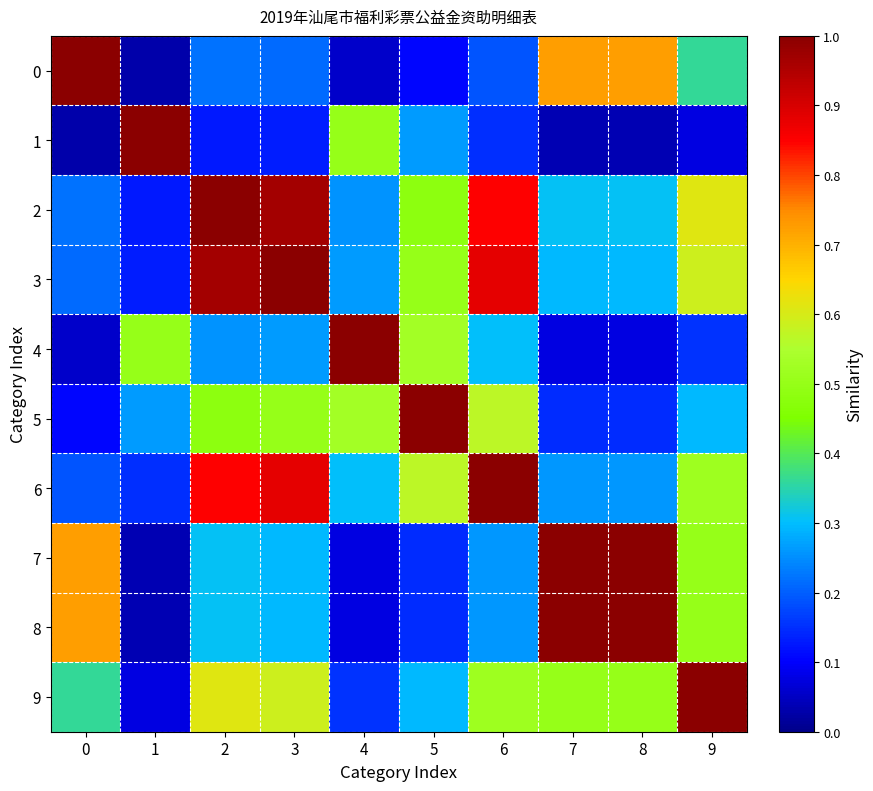

Reading left to right, what are all the values shown in this chart?

0: 0=1.0	1=0.0	2=0.2	3=0.2	4=0.1	5=0.1	6=0.2	7=0.7	8=0.7	9=0.4
1: 0=0.0	1=1.0	2=0.1	3=0.1	4=0.5	5=0.3	6=0.2	7=0.0	8=0.0	9=0.1
2: 0=0.2	1=0.1	2=1.0	3=1.0	4=0.3	5=0.5	6=0.8	7=0.3	8=0.3	9=0.6
3: 0=0.2	1=0.1	2=1.0	3=1.0	4=0.3	5=0.5	6=0.9	7=0.3	8=0.3	9=0.6
4: 0=0.1	1=0.5	2=0.3	3=0.3	4=1.0	5=0.5	6=0.3	7=0.1	8=0.1	9=0.2
5: 0=0.1	1=0.3	2=0.5	3=0.5	4=0.5	5=1.0	6=0.6	7=0.1	8=0.1	9=0.3
6: 0=0.2	1=0.2	2=0.8	3=0.9	4=0.3	5=0.6	6=1.0	7=0.3	8=0.3	9=0.5
7: 0=0.7	1=0.0	2=0.3	3=0.3	4=0.1	5=0.1	6=0.3	7=1.0	8=1.0	9=0.5
8: 0=0.7	1=0.0	2=0.3	3=0.3	4=0.1	5=0.1	6=0.3	7=1.0	8=1.0	9=0.5
9: 0=0.4	1=0.1	2=0.6	3=0.6	4=0.2	5=0.3	6=0.5	7=0.5	8=0.5	9=1.0